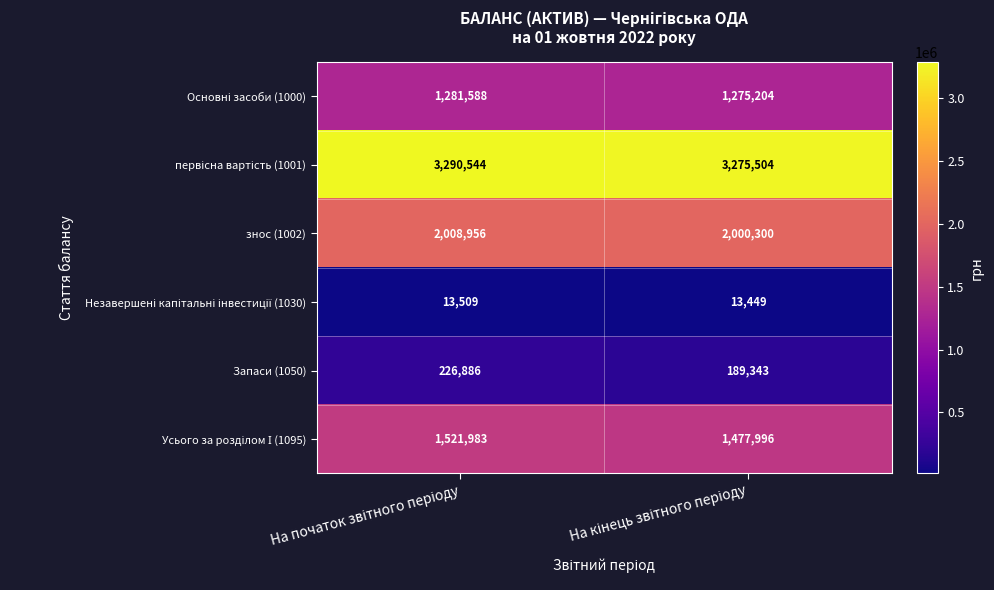

What is the difference between the maximum and minimum values in the Запаси (1050) series?

37543